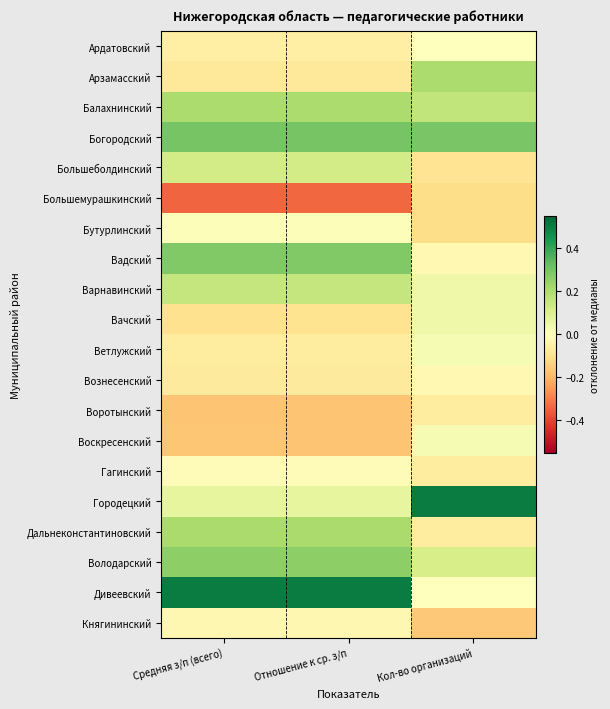

What is the difference between the highest and lowest values at Отношение к ср. з/п?

0.8